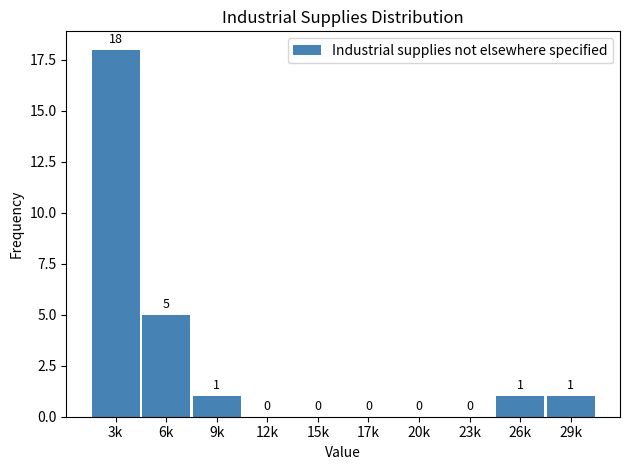

Reading left to right, what are all the values shown in this chart?

3k=18	6k=5	9k=1	12k=0	15k=0	17k=0	20k=0	23k=0	26k=1	29k=1